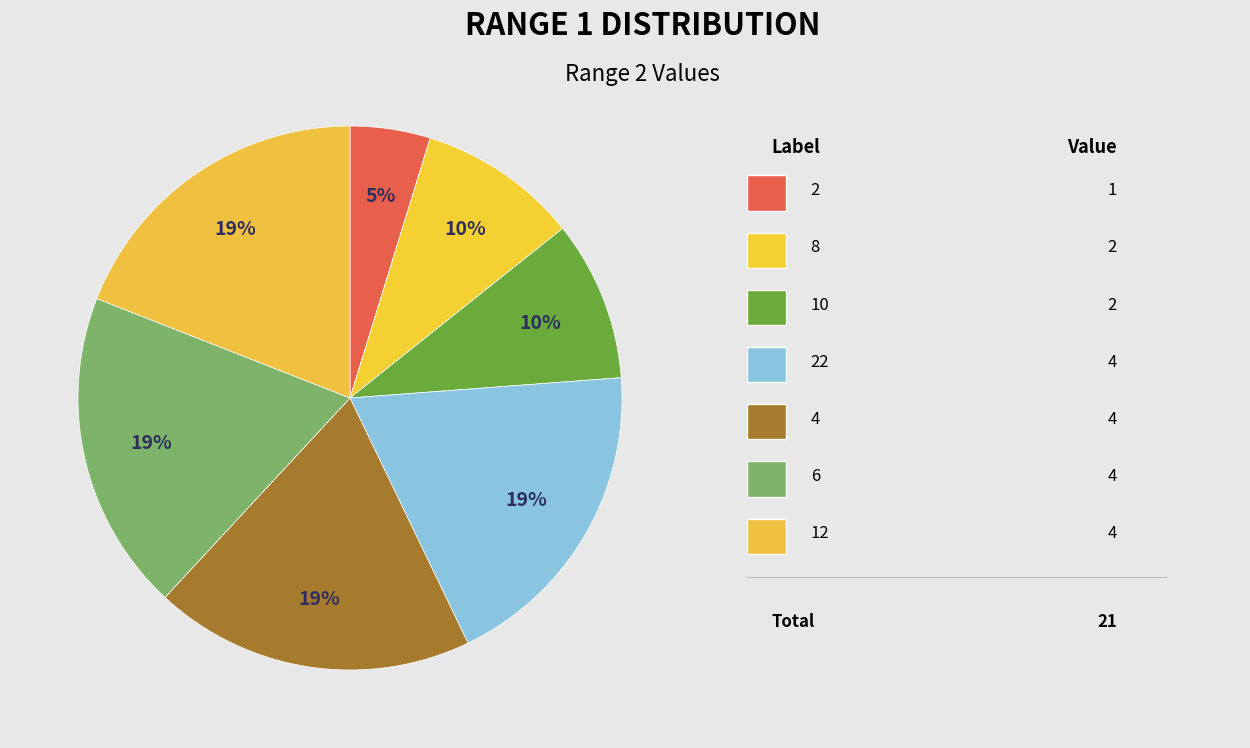

How many slices are in this pie chart?

7